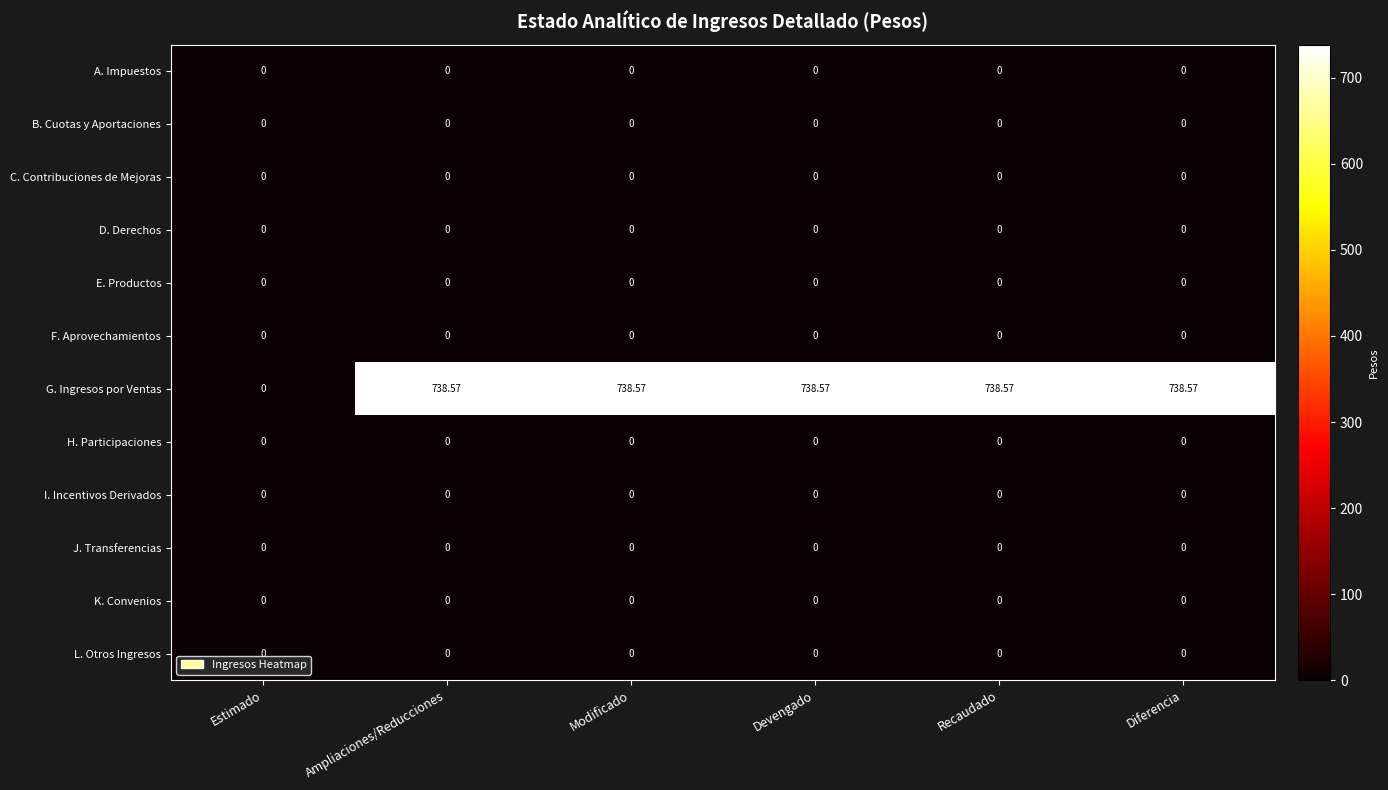

At how many categories does at least one series exceed 635?

5